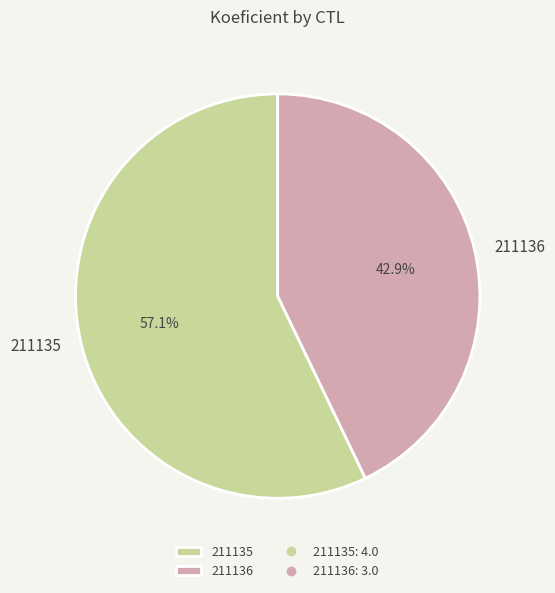

Is it true that 211136 is 43% of the pie?

True